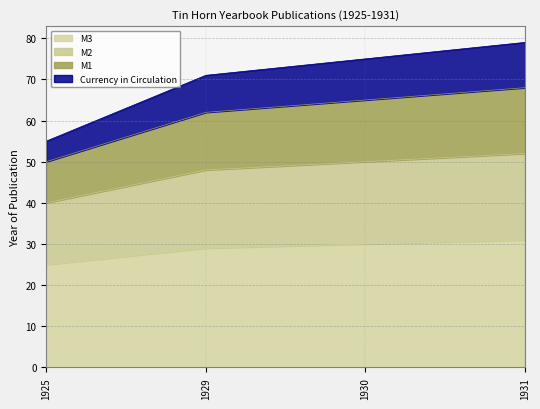

Which label corresponds to the largest value in the chart?

1931